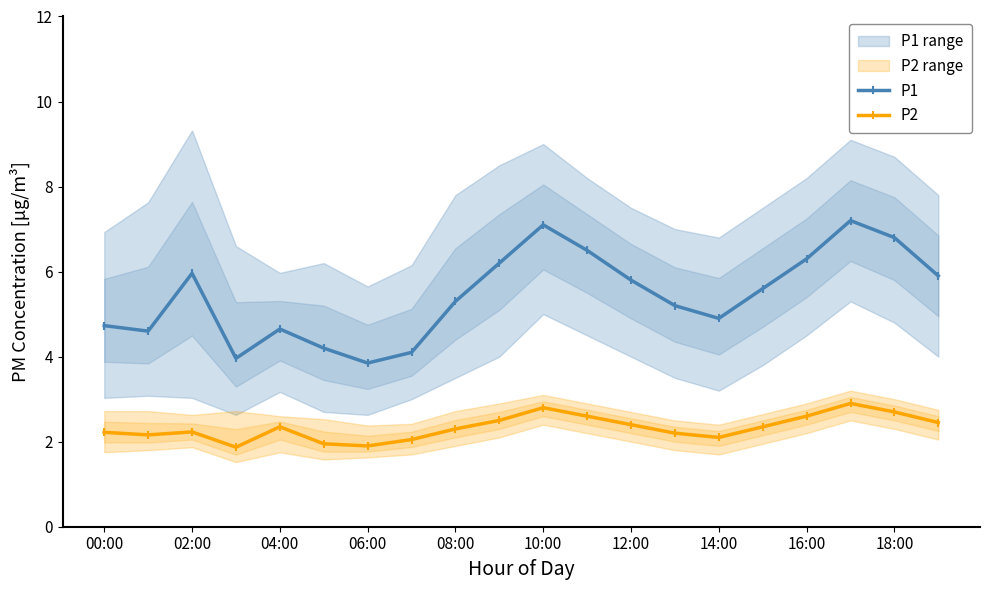

Which series has the widest spread of values?

P1